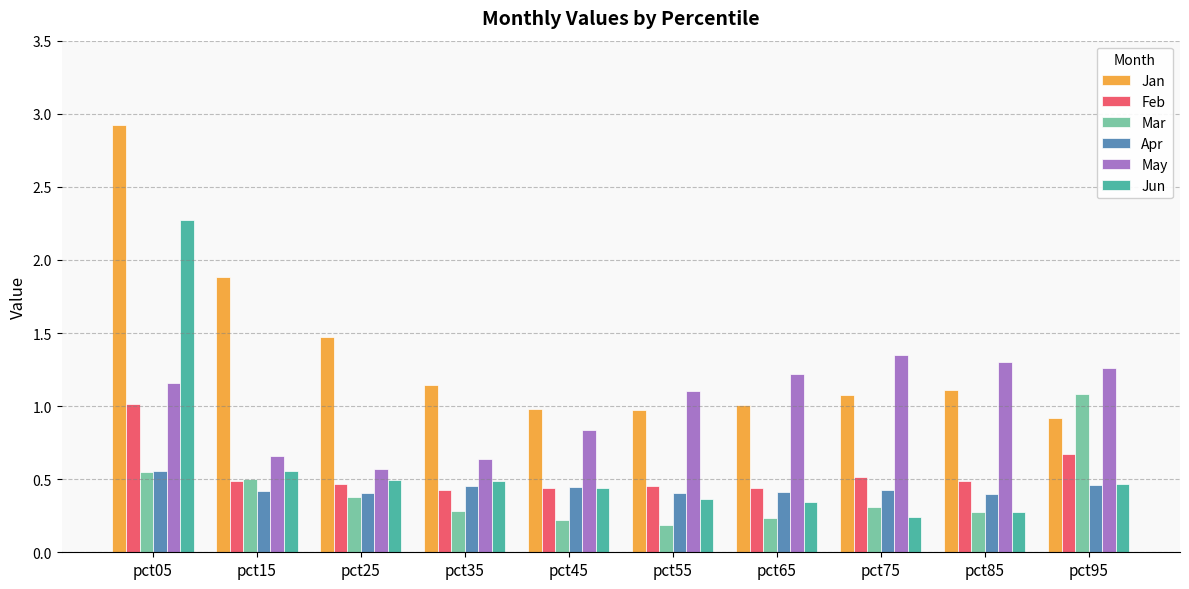

At which category is the sum across all series the highest?

pct05